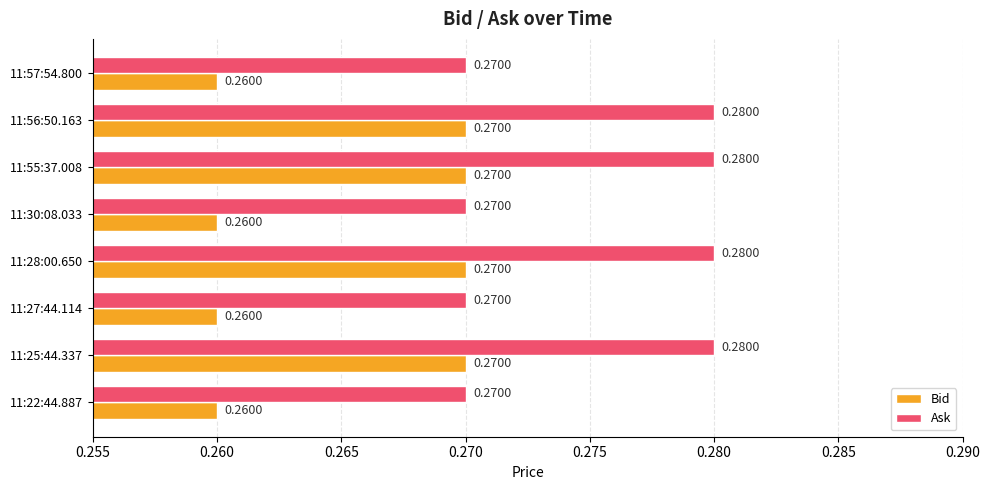

What is the total value across all series at 11:57:54.800?

0.5